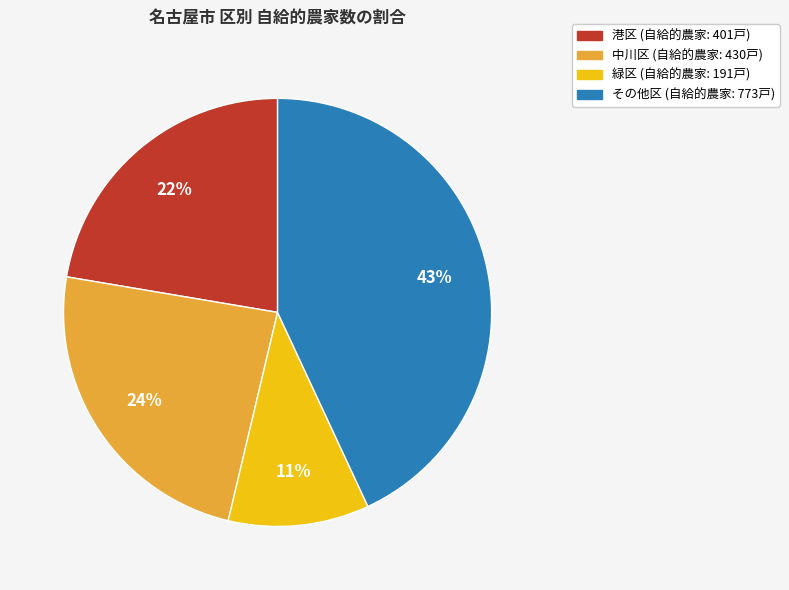

To the nearest percent, what is the difference between the largest and smallest slice percentages?

32%